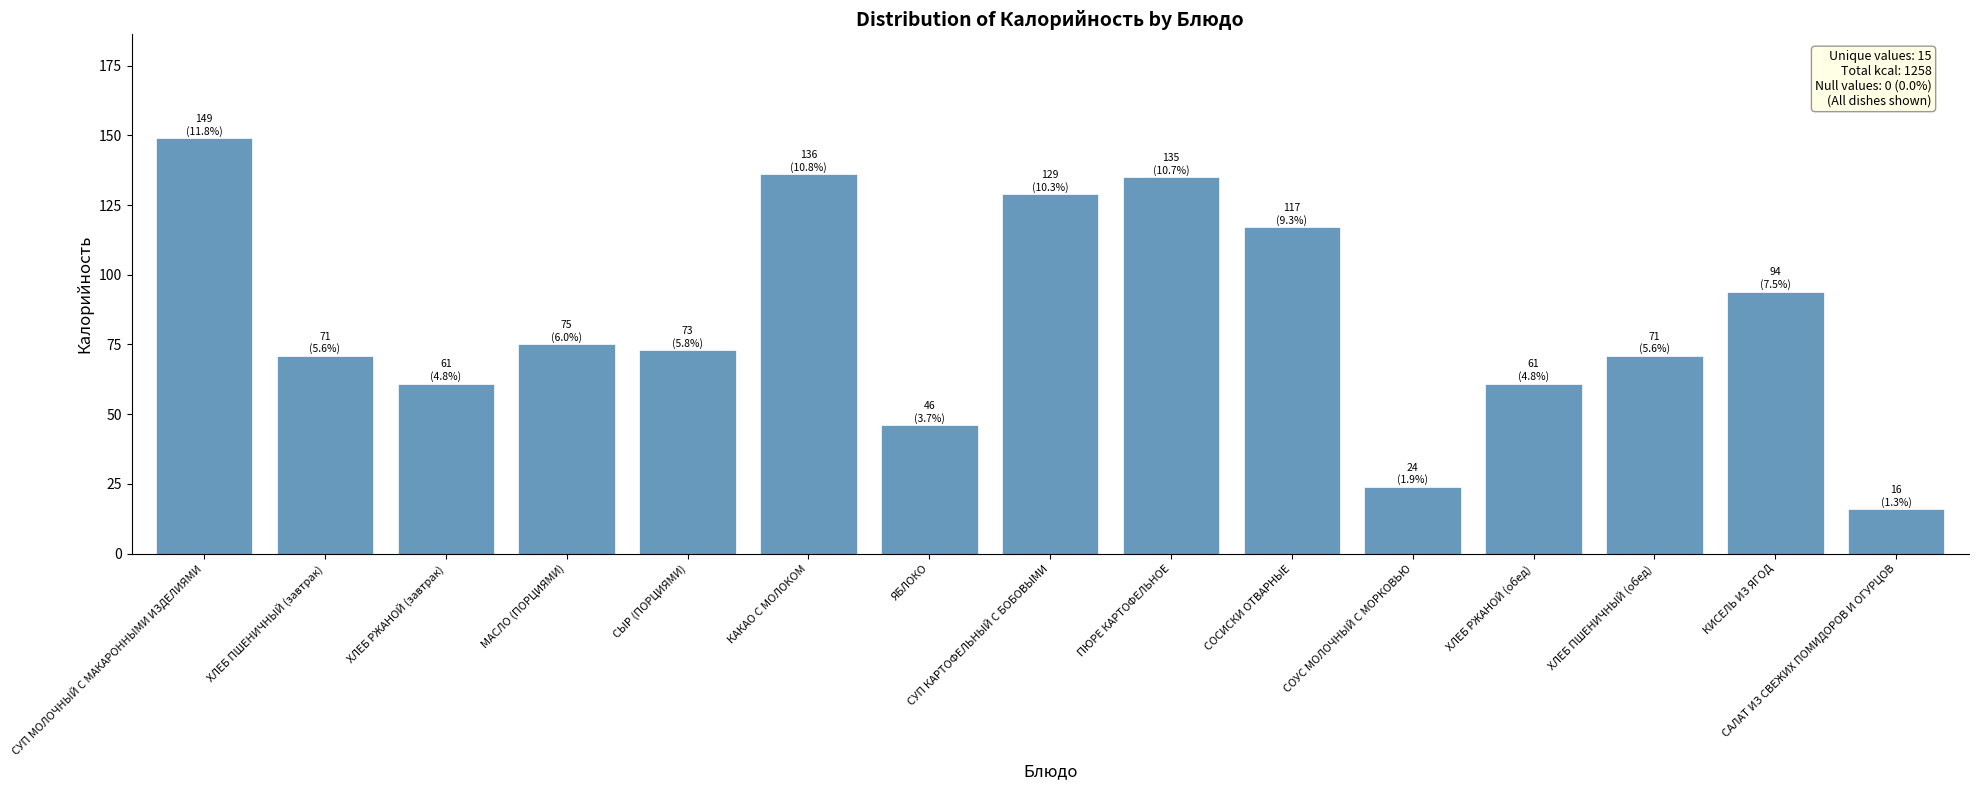

What is the difference between the maximum and minimum values?

133